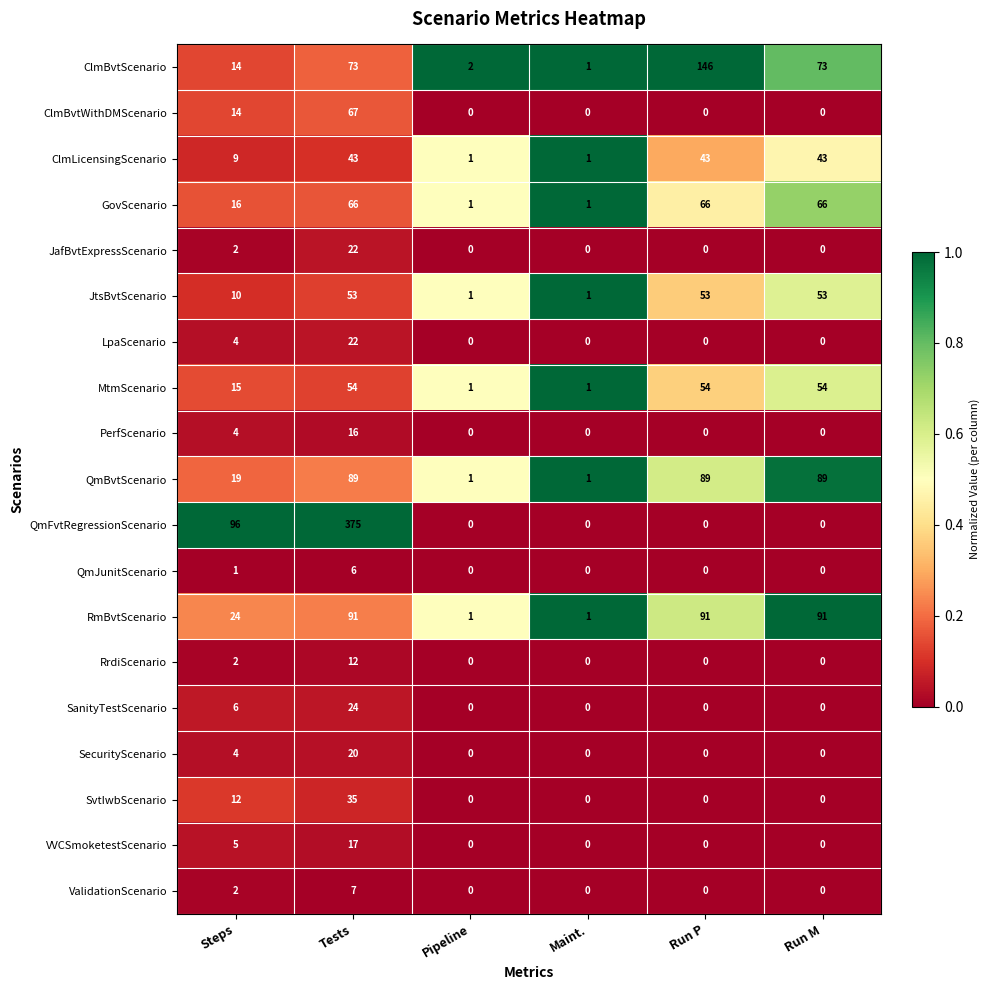

Which series has the largest total across all categories?

QmFvtRegressionScenario